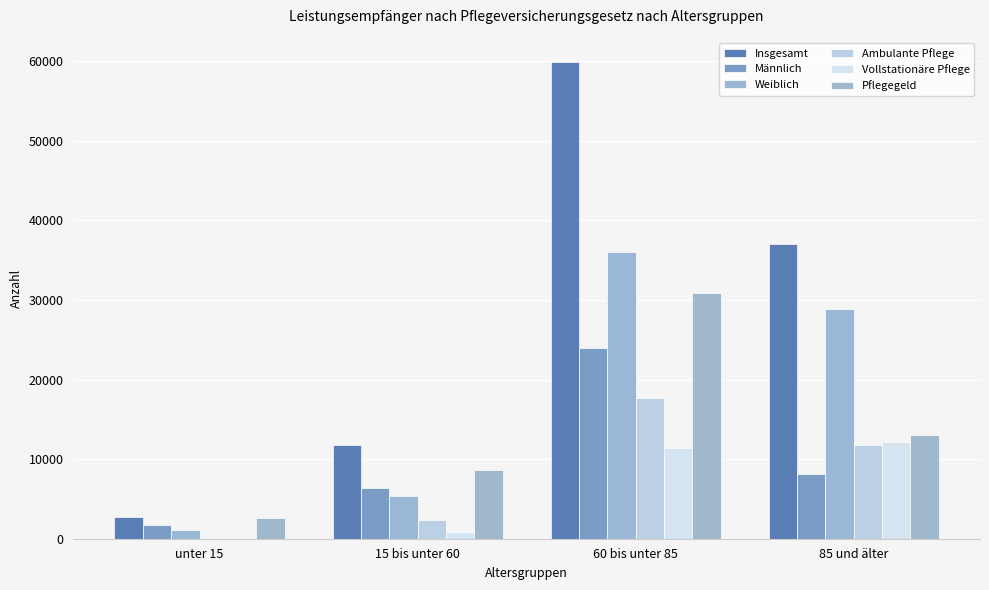

Reading right to left, what are all the values shown in this chart?

Insgesamt: 37059	59974	11802	2760
Männlich: 8170	23997	6373	1677
Weiblich: 28889	35977	5429	1083
Ambulante Pflege: 11818	17736	2294	133
Vollstationäre Pflege: 12145	11411	855	0
Pflegegeld: 13096	30827	8653	2627